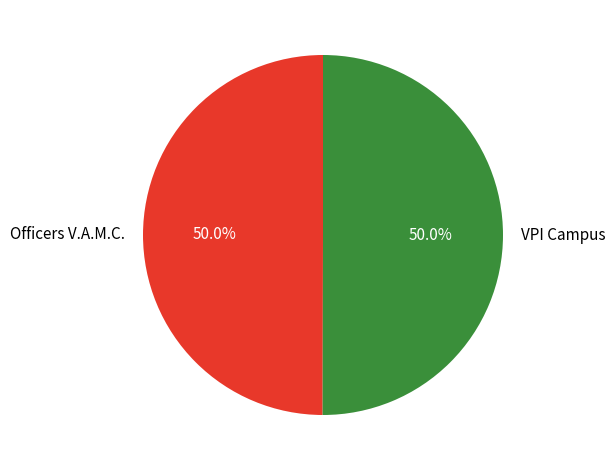

True or false: Officers V.A.M.C. accounts for 55% of the total.

False